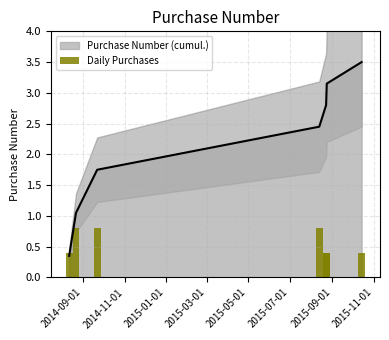

What is the maximum value for Purchase Number (cumul.)?

3.5